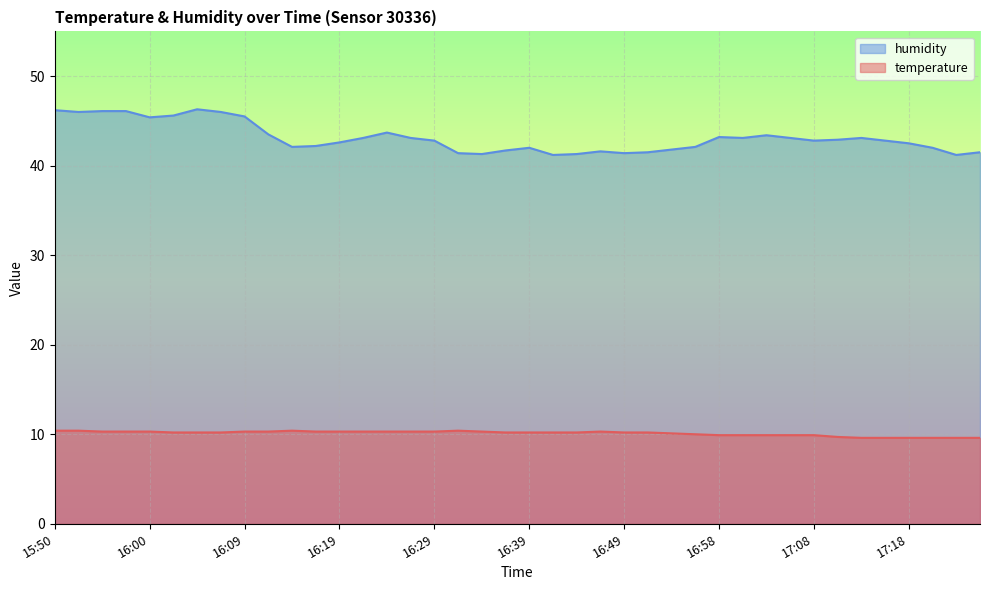

Which category has the highest value across all series?

16:05